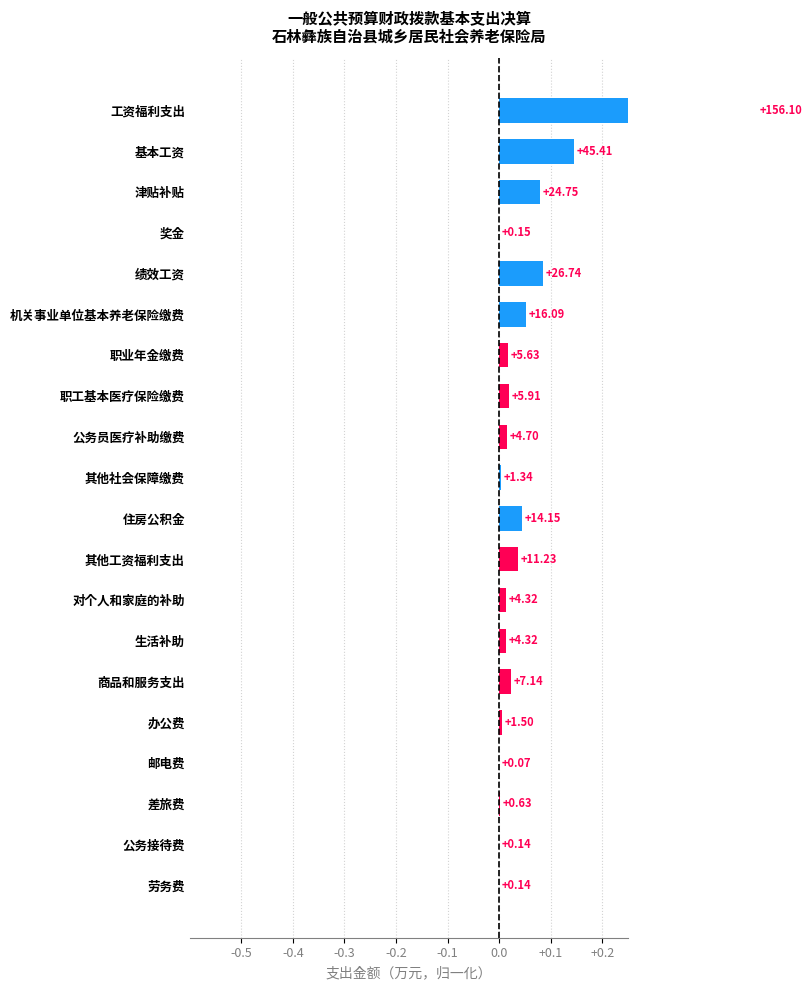

What is the label of the 10th bar from the right?

住房公积金